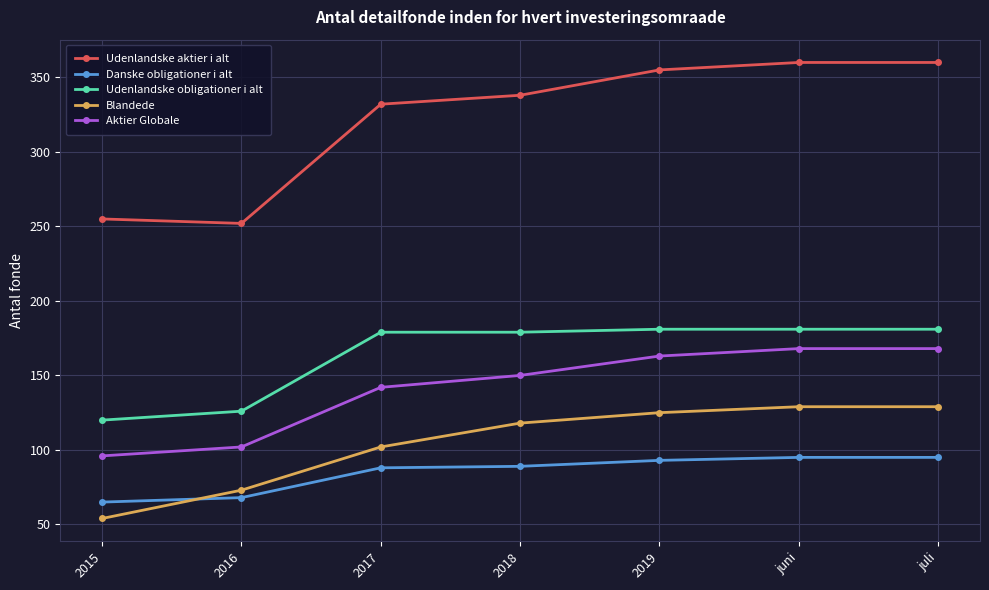

Which series has the largest total across all categories?

Udenlandske aktier i alt